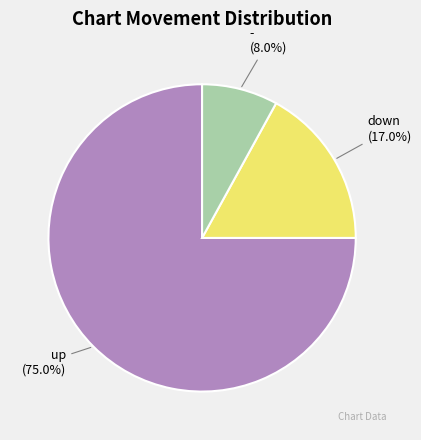

Is there any slice that represents more than half of the pie?

Yes